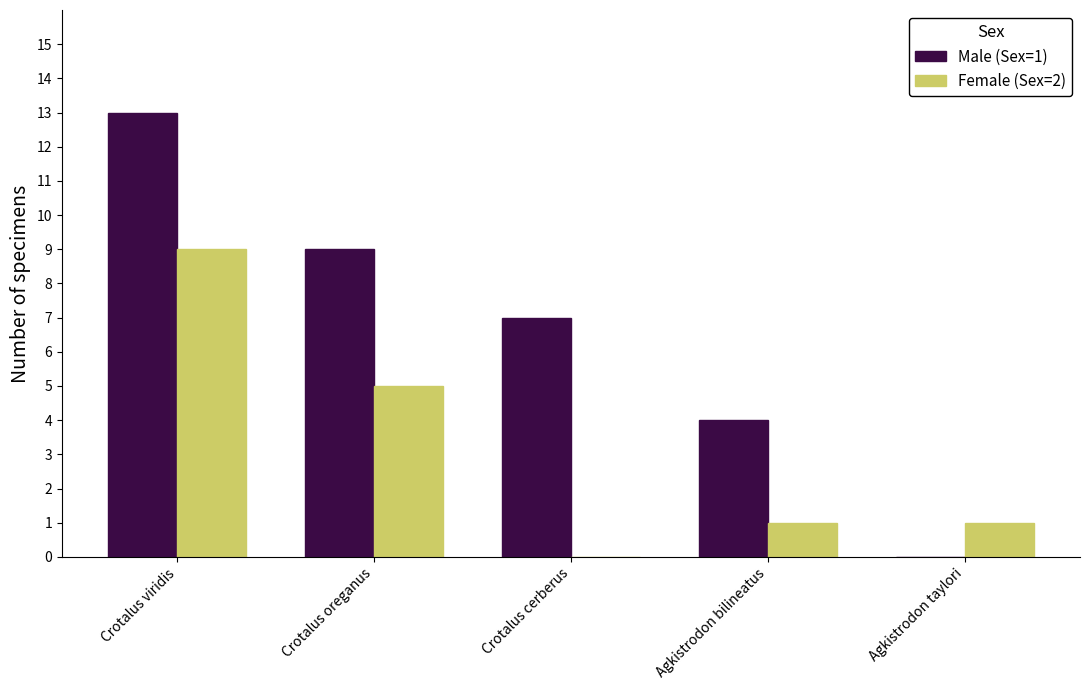

How many Male (Sex=1) values are between 4 and 9?

3